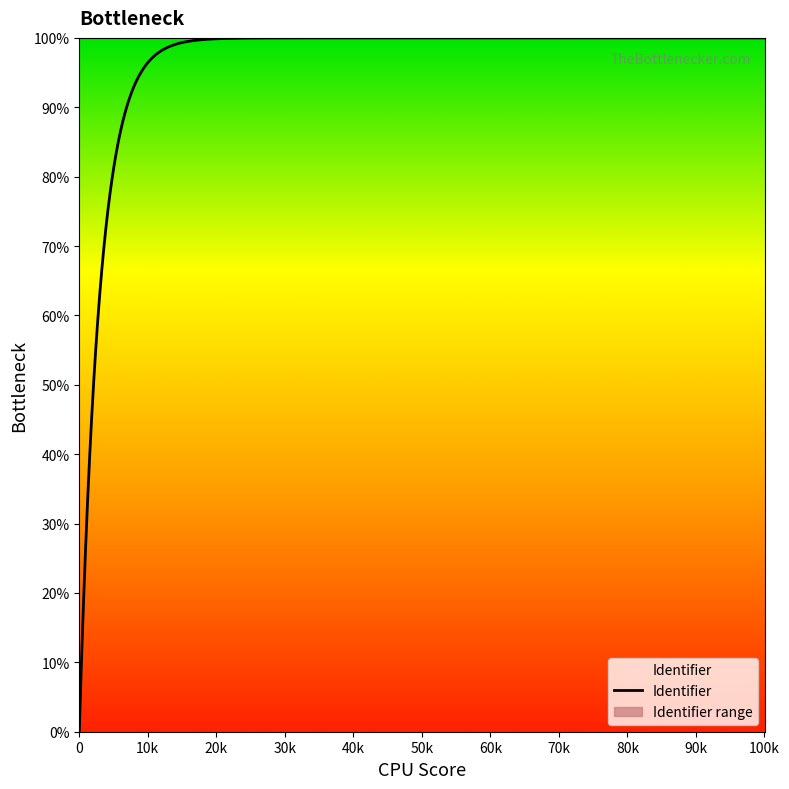

What is the highest value of the Identifier series?

100.0